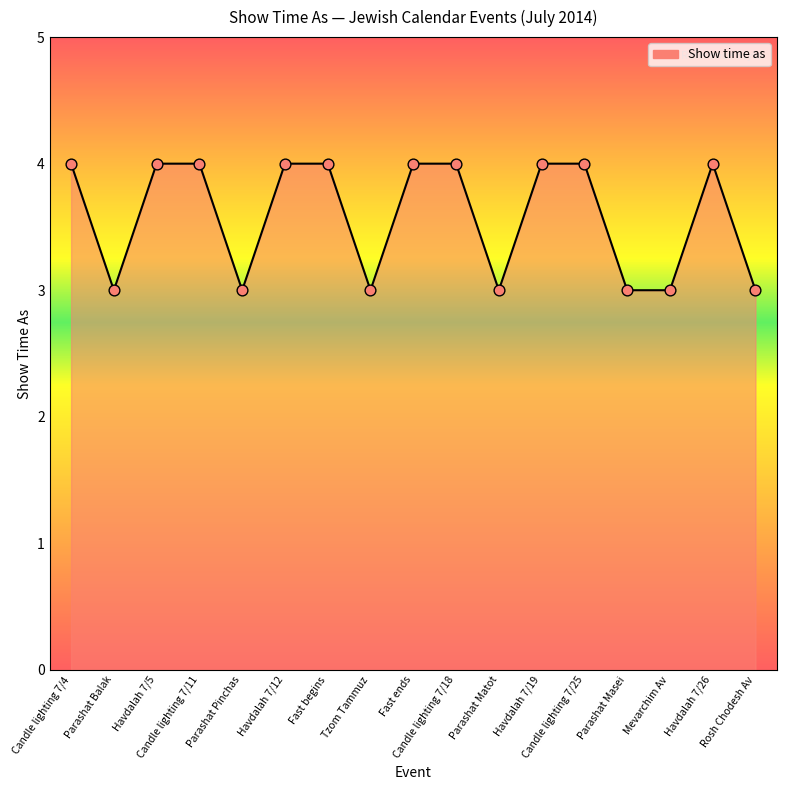

What is the change in value from Candle lighting 7/11 to Rosh Chodesh Av?

-1